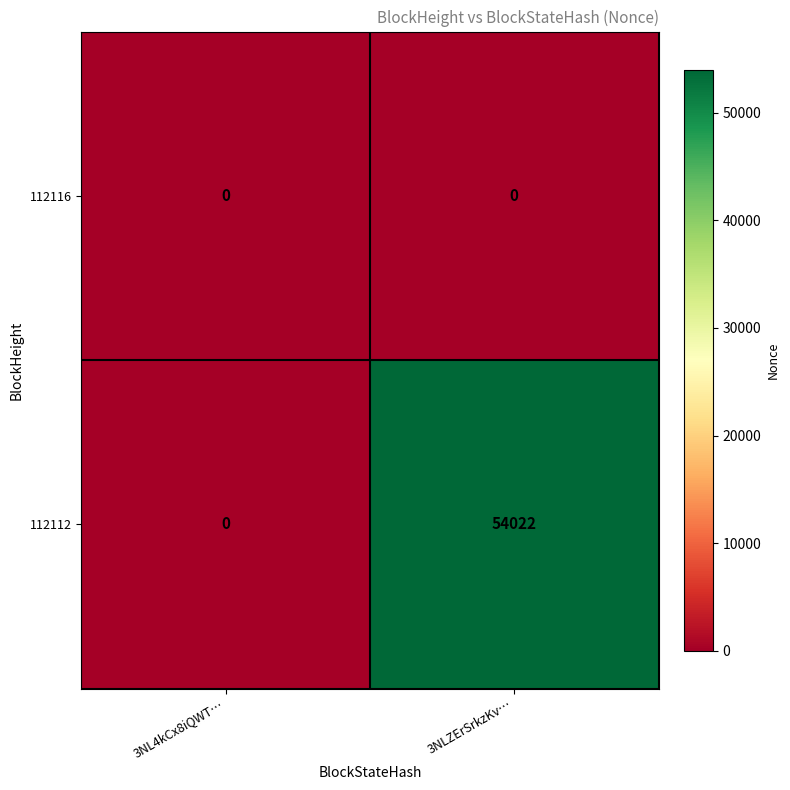

At which label is 112112 closest to 27011?

3NL4kCx8iQWT…